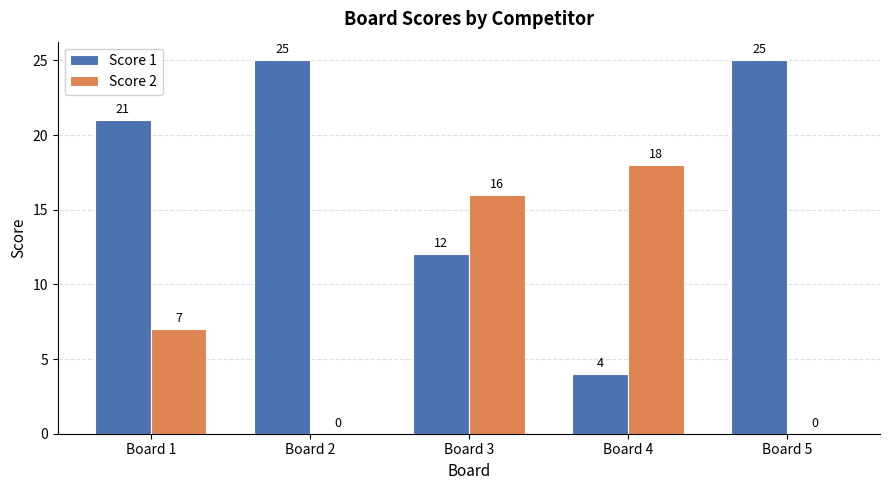

Count the number of data series in this chart.

2